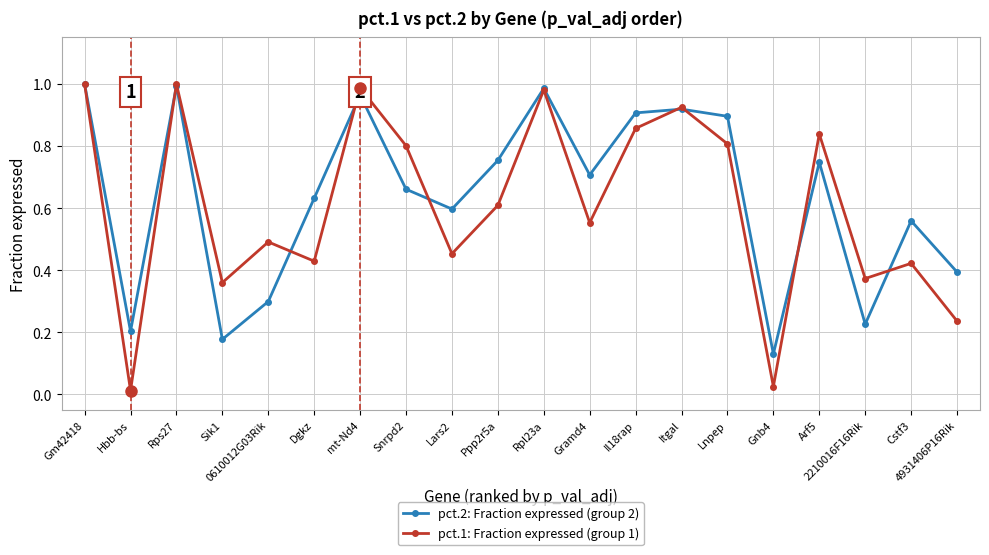

At which category does pct.2: Fraction expressed (group 2) reach its first local valley?

Hbb-bs